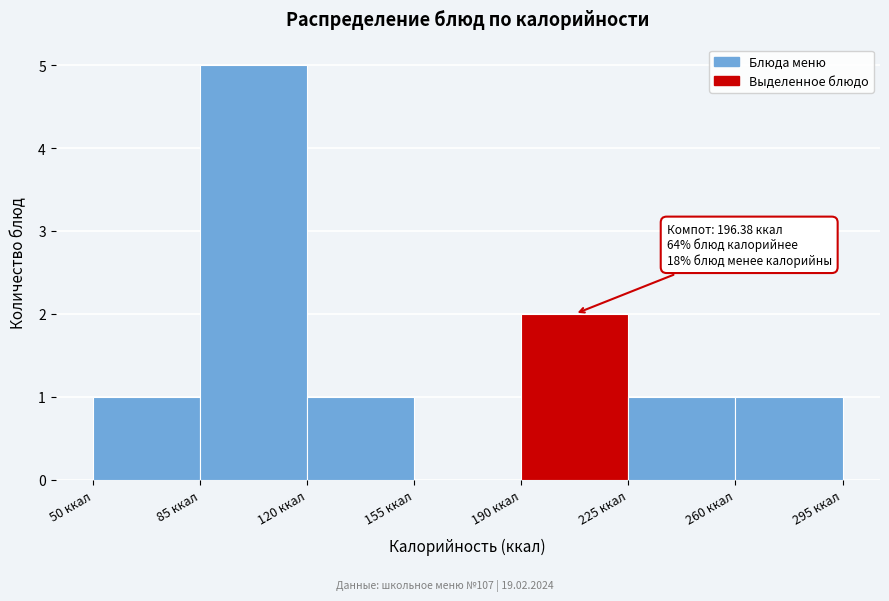

Over which range of the x-axis is the bar tallest?

85 to 120